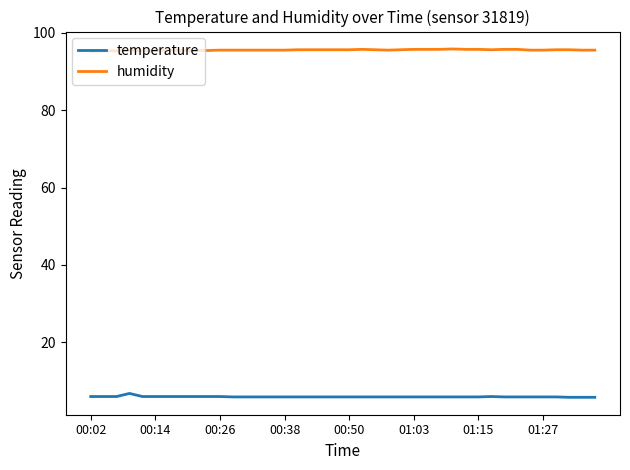

True or false: humidity and temperature cross at least once.

False